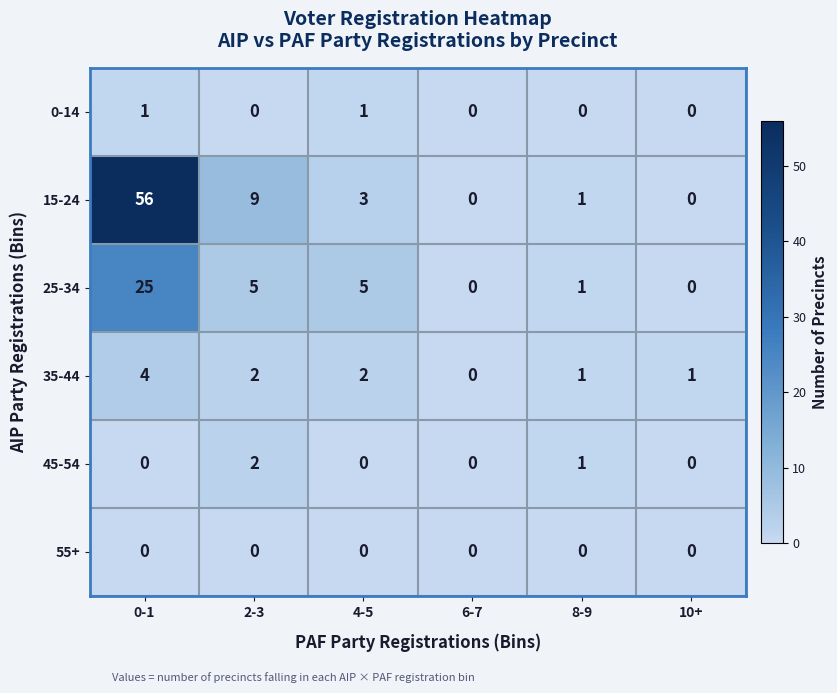

The 0-14 series shows 0 at 6-7. True or false?

True